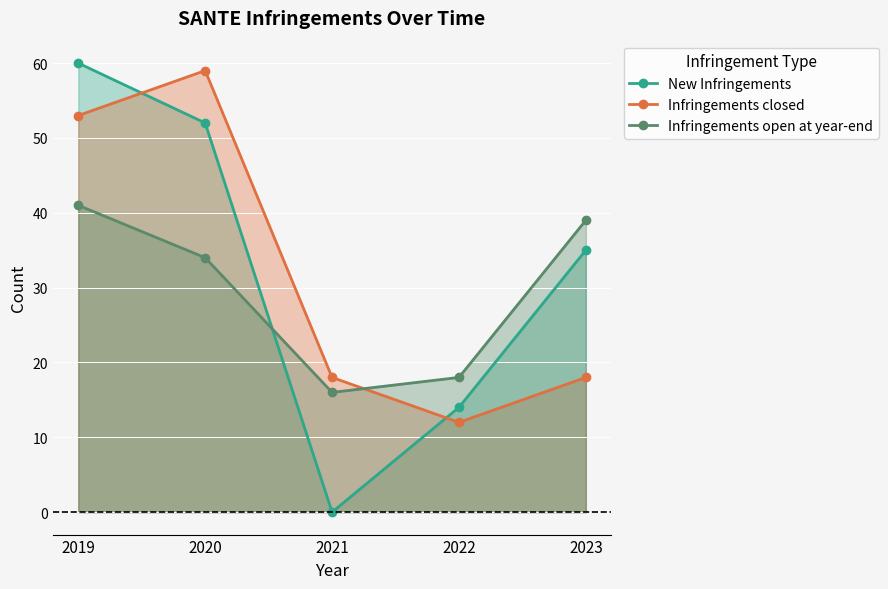

Which label corresponds to the smallest value in the chart?

2021